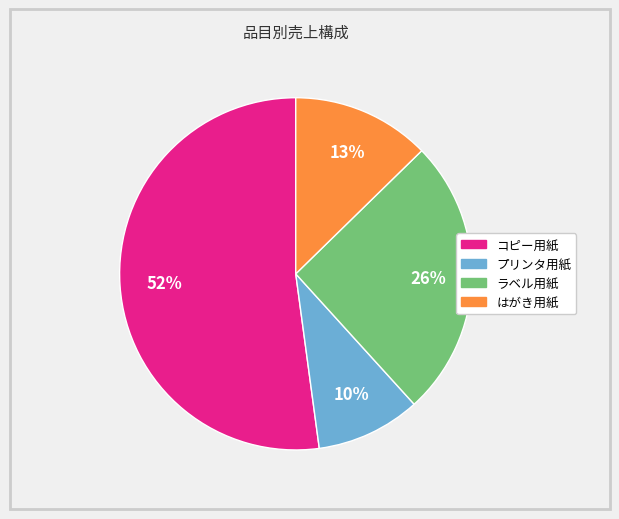

What is the ratio of the value at はがき用紙 to the value at プリンタ用紙?

1.3